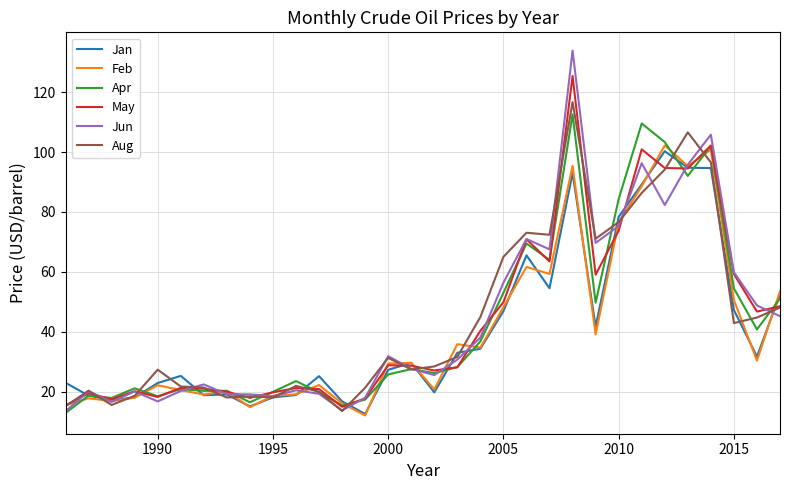

What are all the series names shown in the legend?

Jan, Feb, Apr, May, Jun, Aug